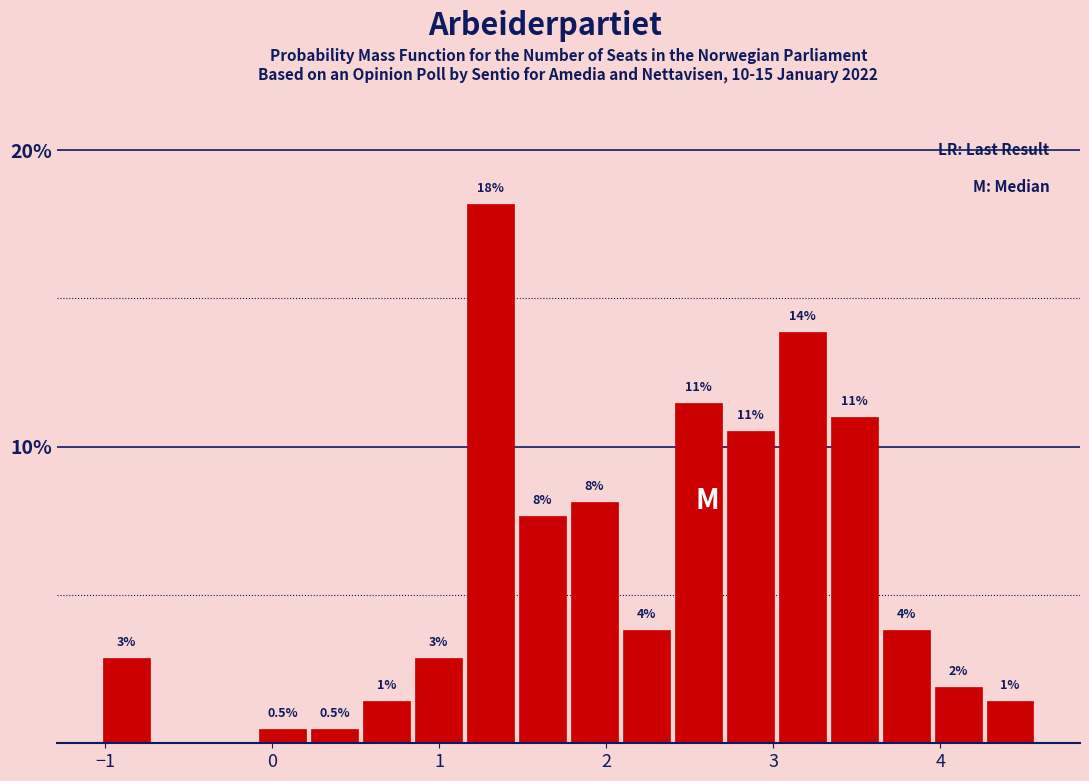

Read against the x-axis, roughly where is the centre of the tallest bar?

1.3